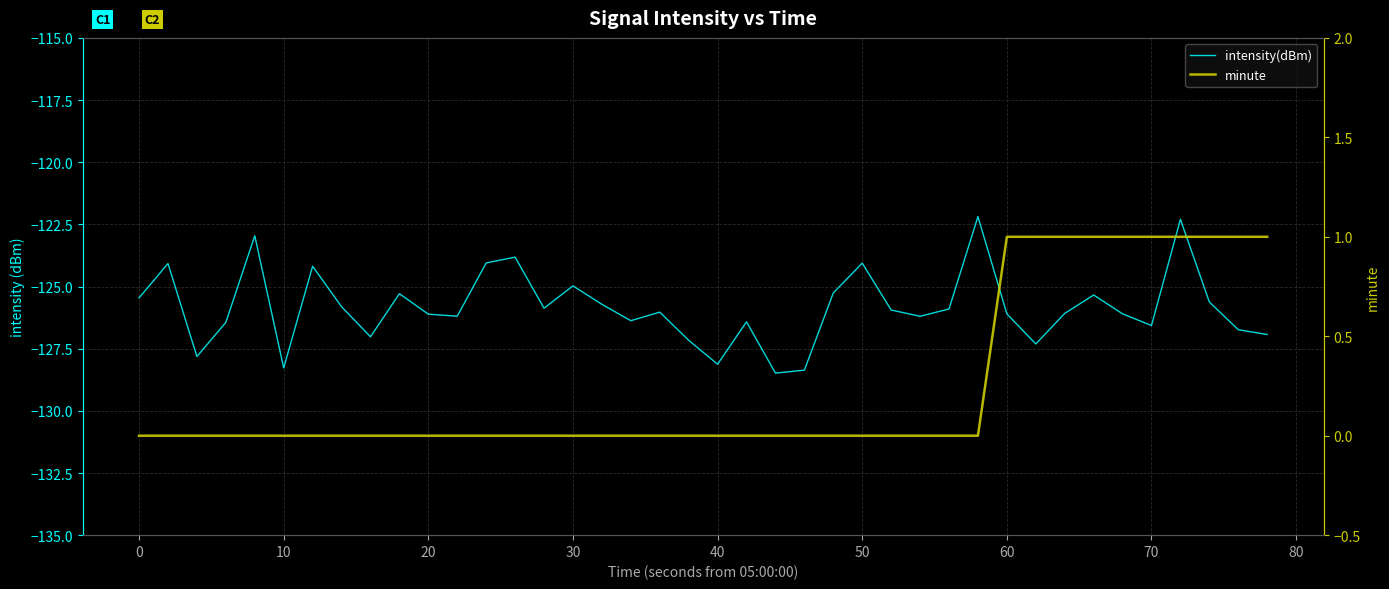

Reading left to right, transcribe all the data shown in this chart.

intensity(dBm): -125.5	-124.1	-127.8	-126.4	-123.0	-128.3	-124.2	-125.8	-127.0	-125.3	-126.1	-126.2	-124.1	-123.8	-125.9	-125.0	-125.7	-126.4	-126.0	-127.2	-128.1	-126.4	-128.5	-128.4	-125.3	-124.1	-125.9	-126.2	-125.9	-122.2	-126.1	-127.3	-126.1	-125.3	-126.1	-126.6	-122.3	-125.6	-126.7	-126.9
minute: 0.0	0.0	0.0	0.0	0.0	0.0	0.0	0.0	0.0	0.0	0.0	0.0	0.0	0.0	0.0	0.0	0.0	0.0	0.0	0.0	0.0	0.0	0.0	0.0	0.0	0.0	0.0	0.0	0.0	0.0	1.0	1.0	1.0	1.0	1.0	1.0	1.0	1.0	1.0	1.0